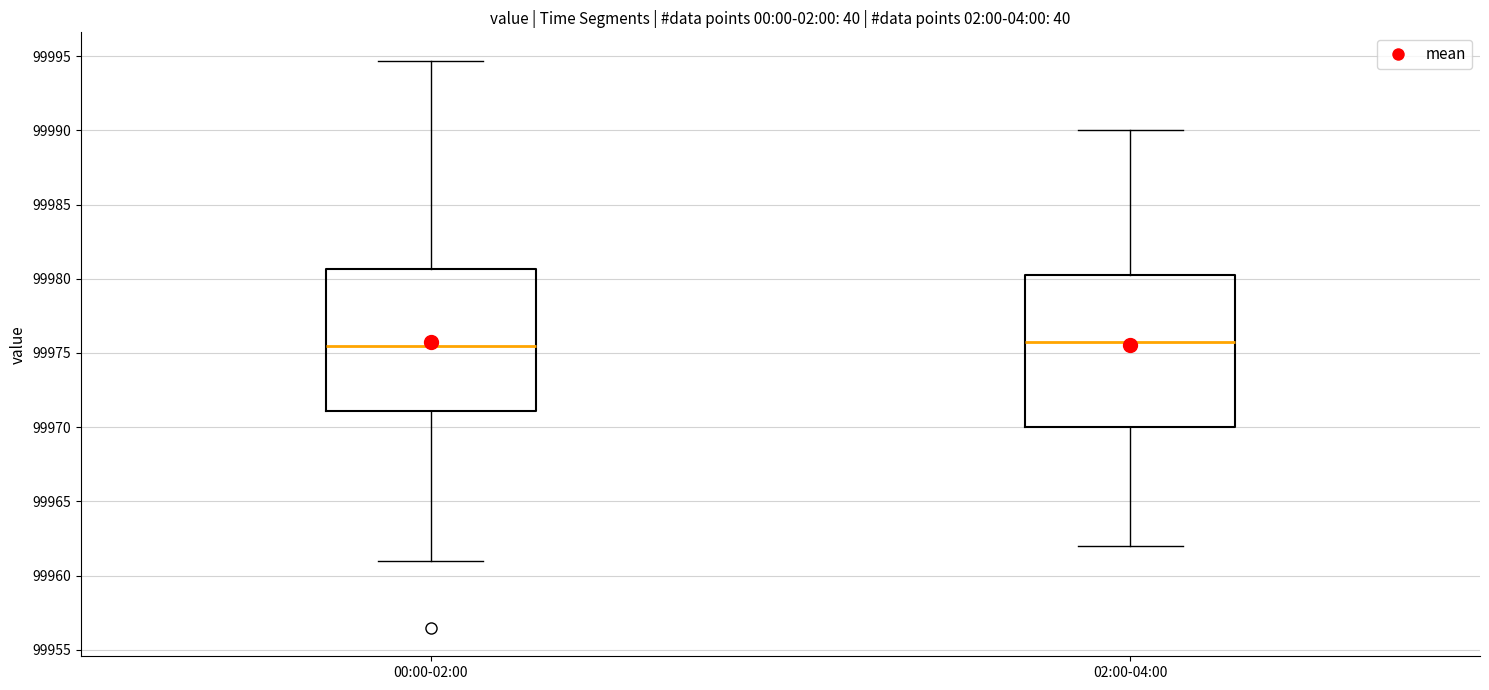

Reading left to right, read every box against the y-axis: the position of its median line, the range the box covers, and the ends of its whiskers. The values are not printed on the chart, so give them approximately, as read against the axis.

00:00-02:00: median 99975.5, box 99971.0 to 99980.5, whiskers 99961.0 to 99994.5
02:00-04:00: median 99976.0, box 99970.0 to 99980.5, whiskers 99962.0 to 99990.0